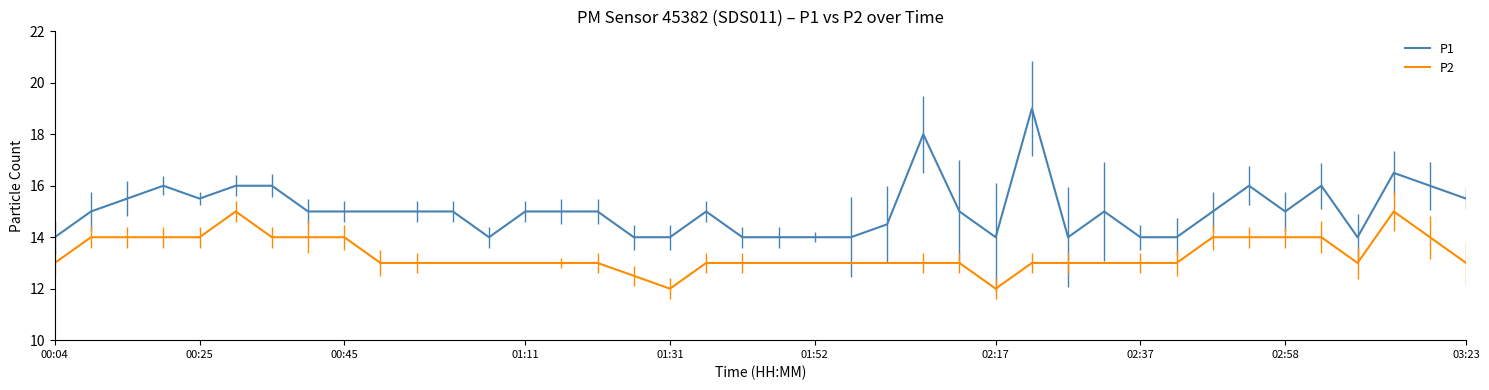

Which series has the largest range (max minus min)?

P1